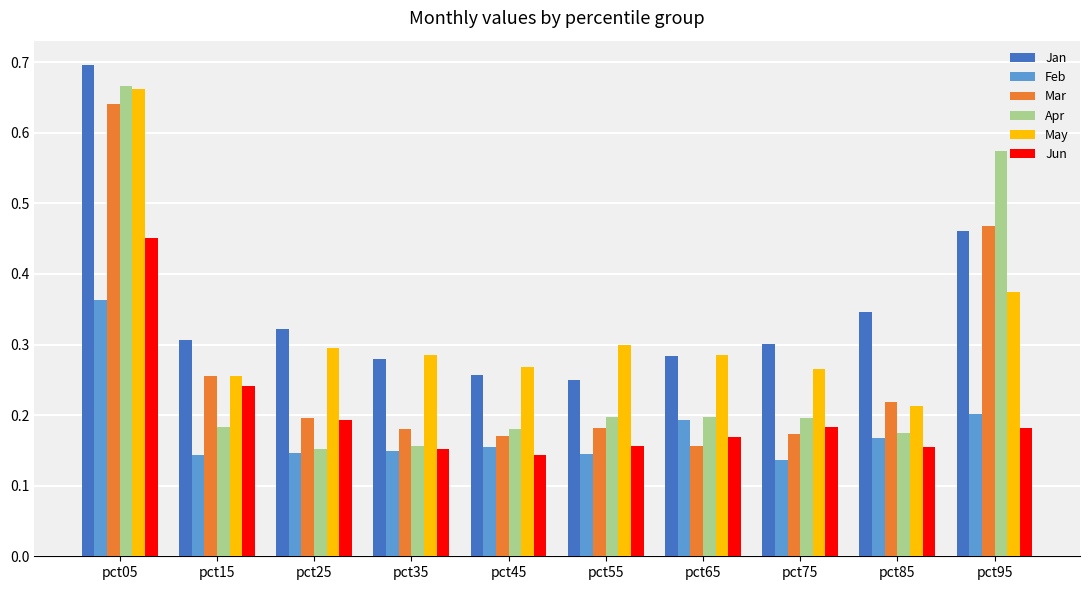

What is the sum of the Apr values at pct55 and pct05?

0.9